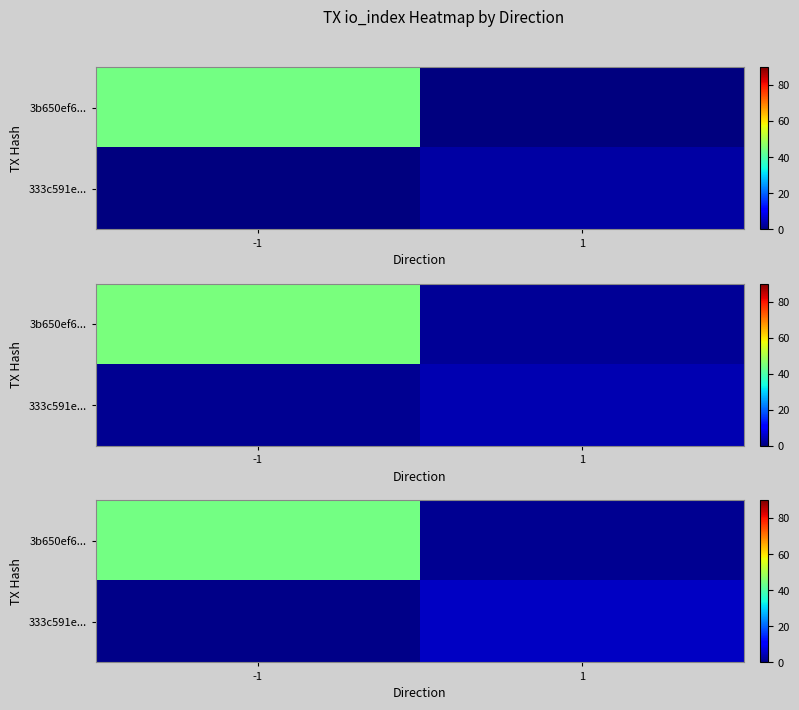

What is the spread (max minus min) of values at -1?

43.2